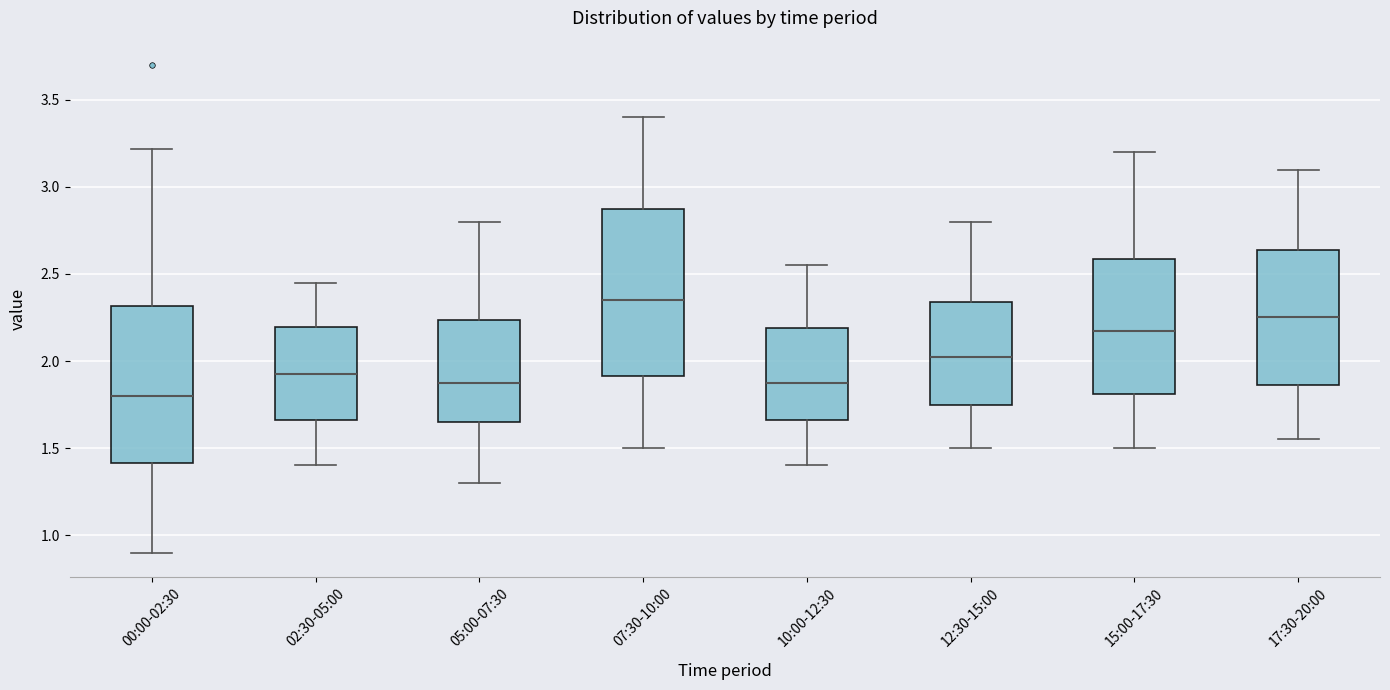

Which box's median line is the highest?

07:30-10:00